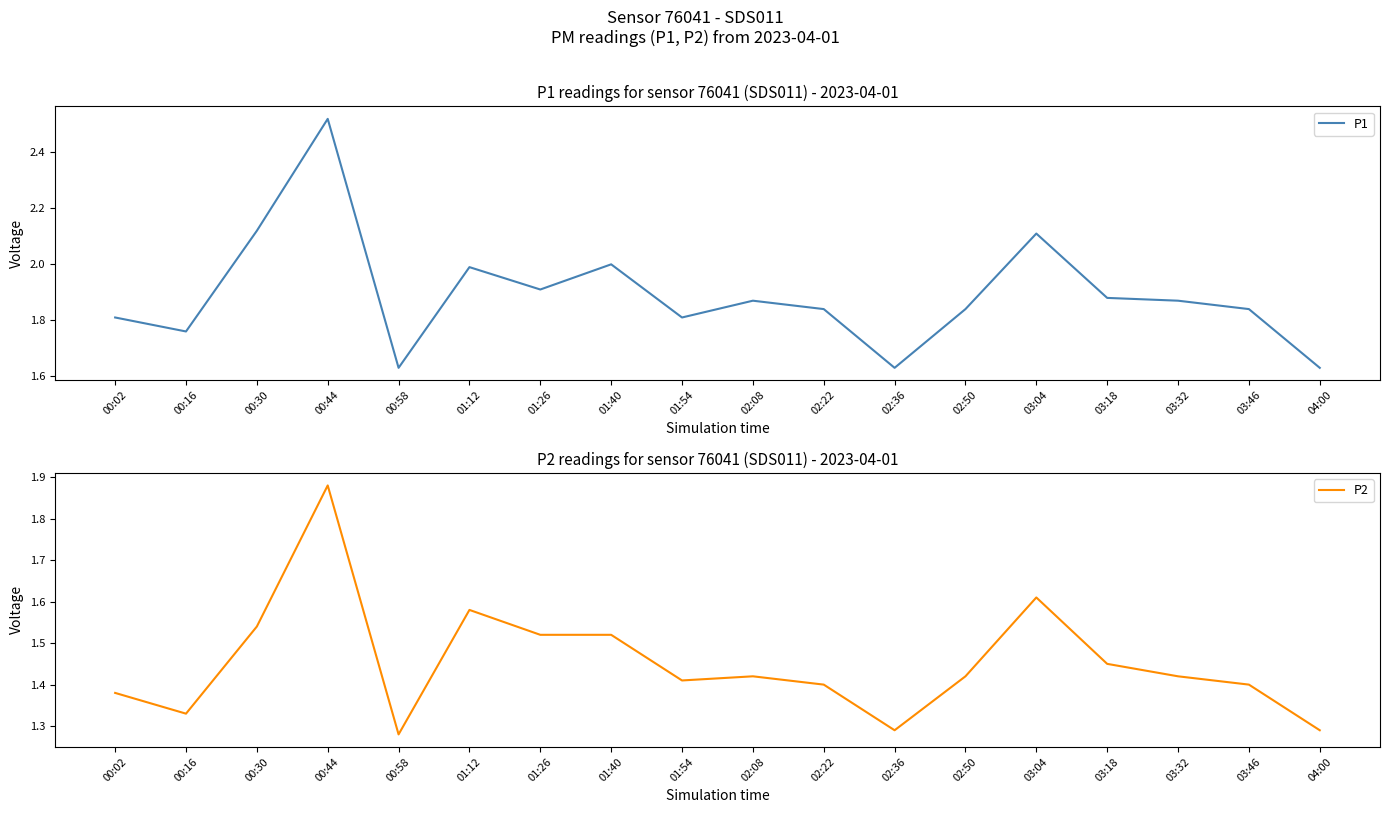

Where is P1 nearest to the value 2?

01:40